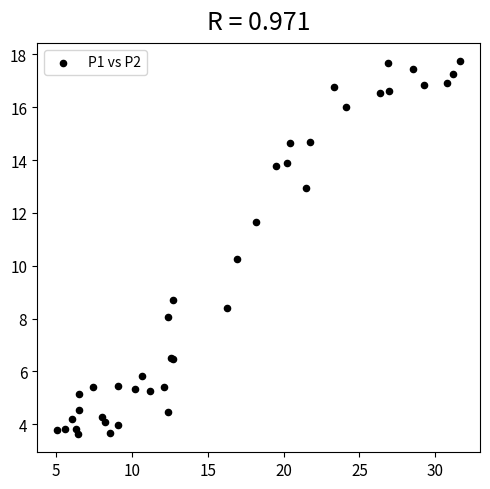

What Y value in the scatter plot is closest to 10?

10.3